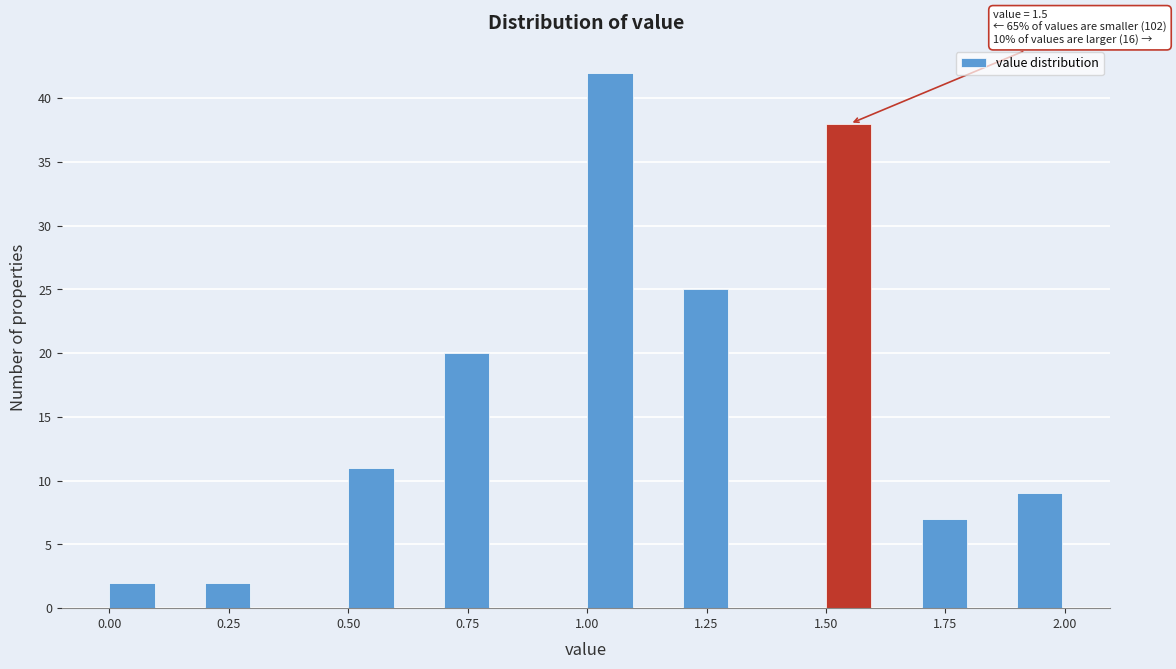

Read against the x-axis, roughly where is the centre of the tallest bar?

1.05